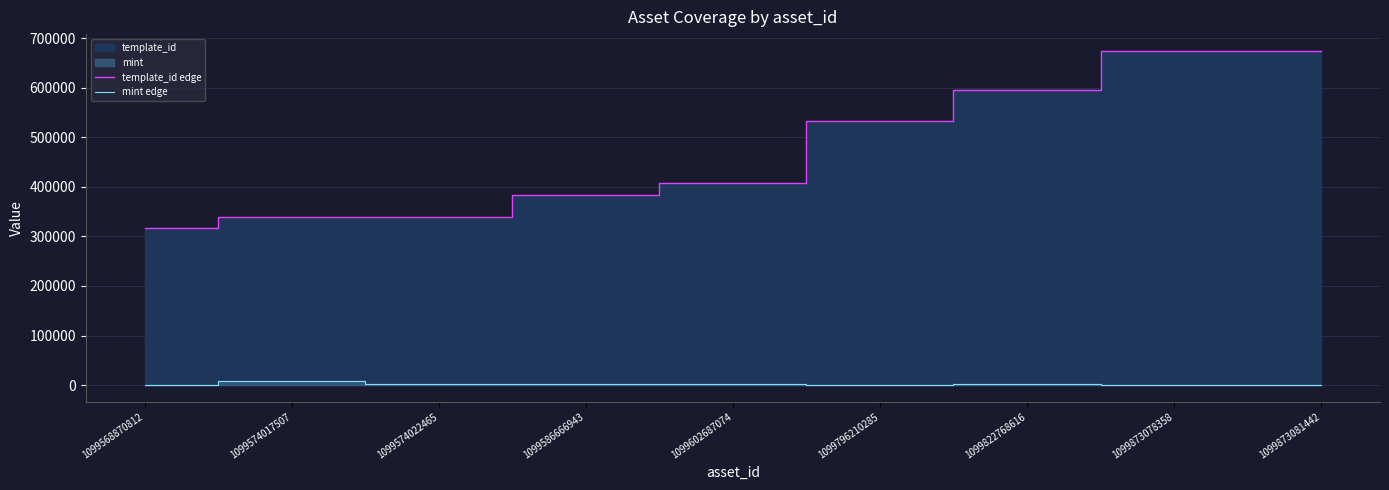

Which series has the largest total across all categories?

template_id edge